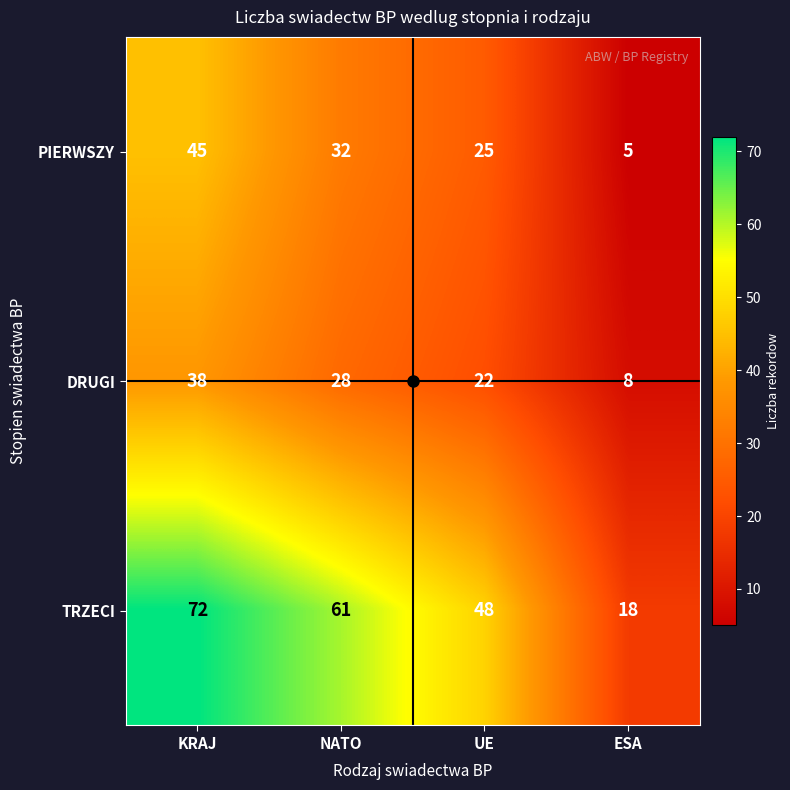

The TRZECI series shows 48 at UE. True or false?

True